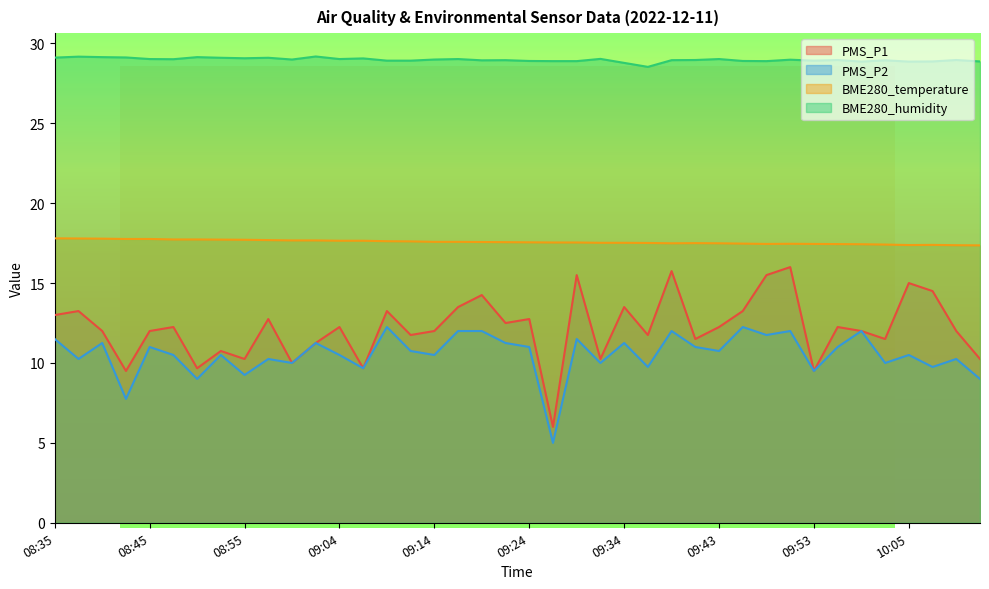

Which category has the highest value in the PMS_P2 series?

09:09